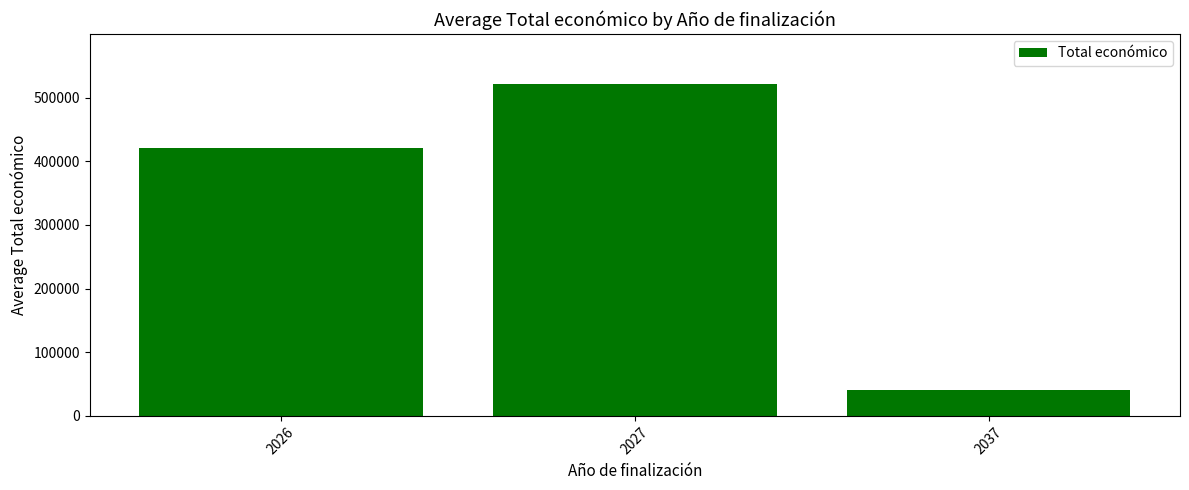

What is the approximate value at 2027?

521510.8